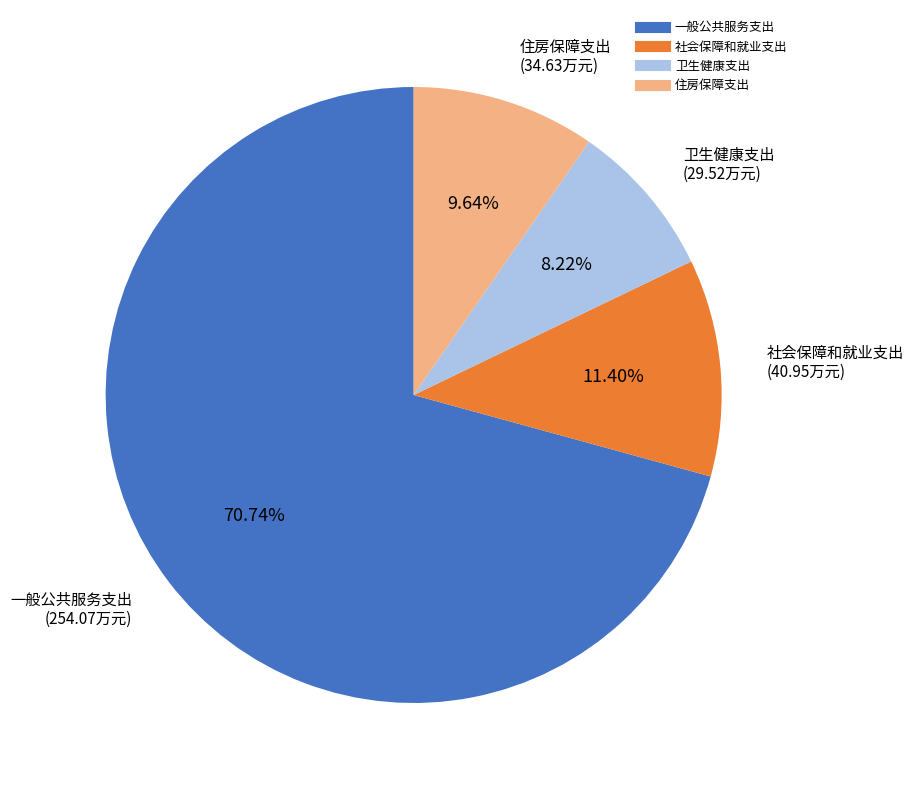

Between 社会保障和就业支出 and 卫生健康支出, which is larger?

社会保障和就业支出